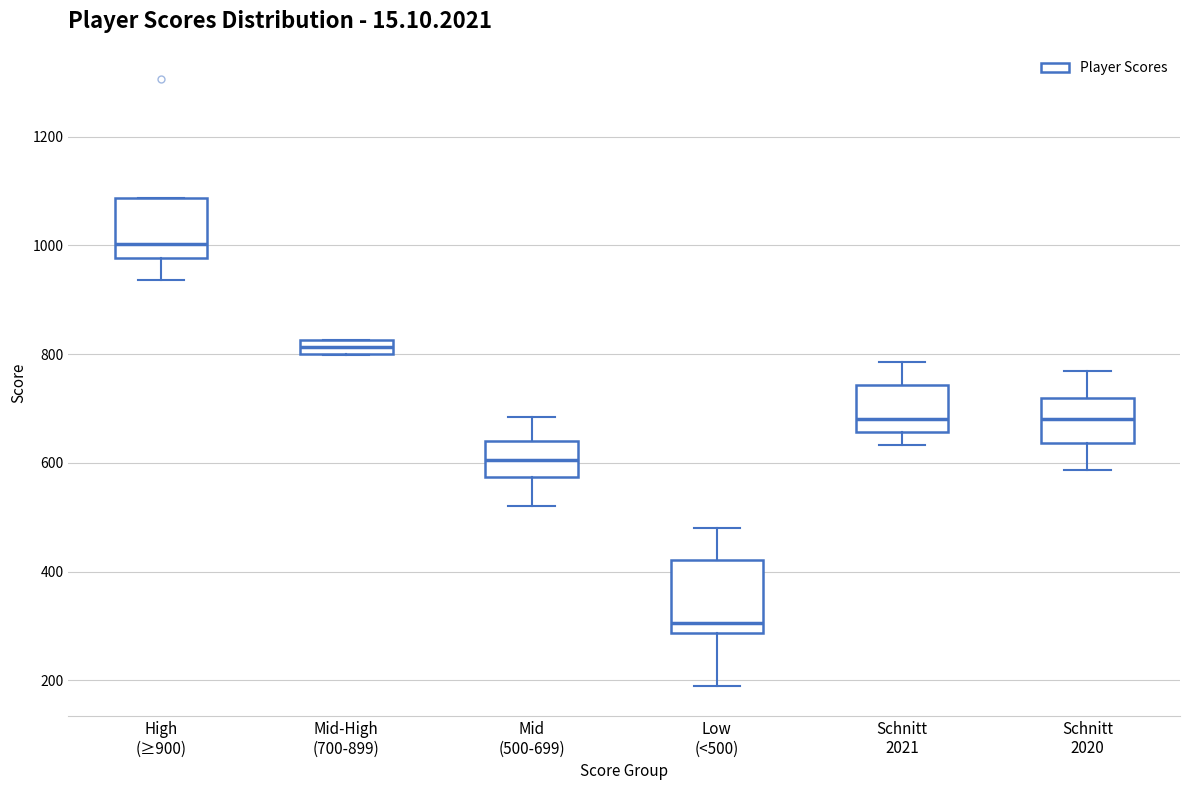

Comparing the boxes themselves (not the whiskers), which one is the tallest?

Low (<500)